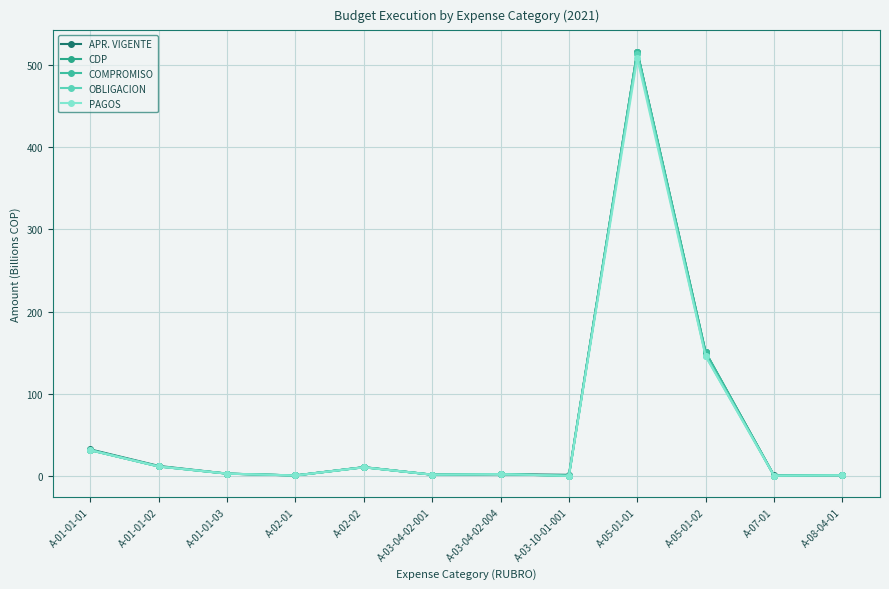

What is the difference between the OBLIGACION values at A-02-01 and A-01-01-03?

2.2